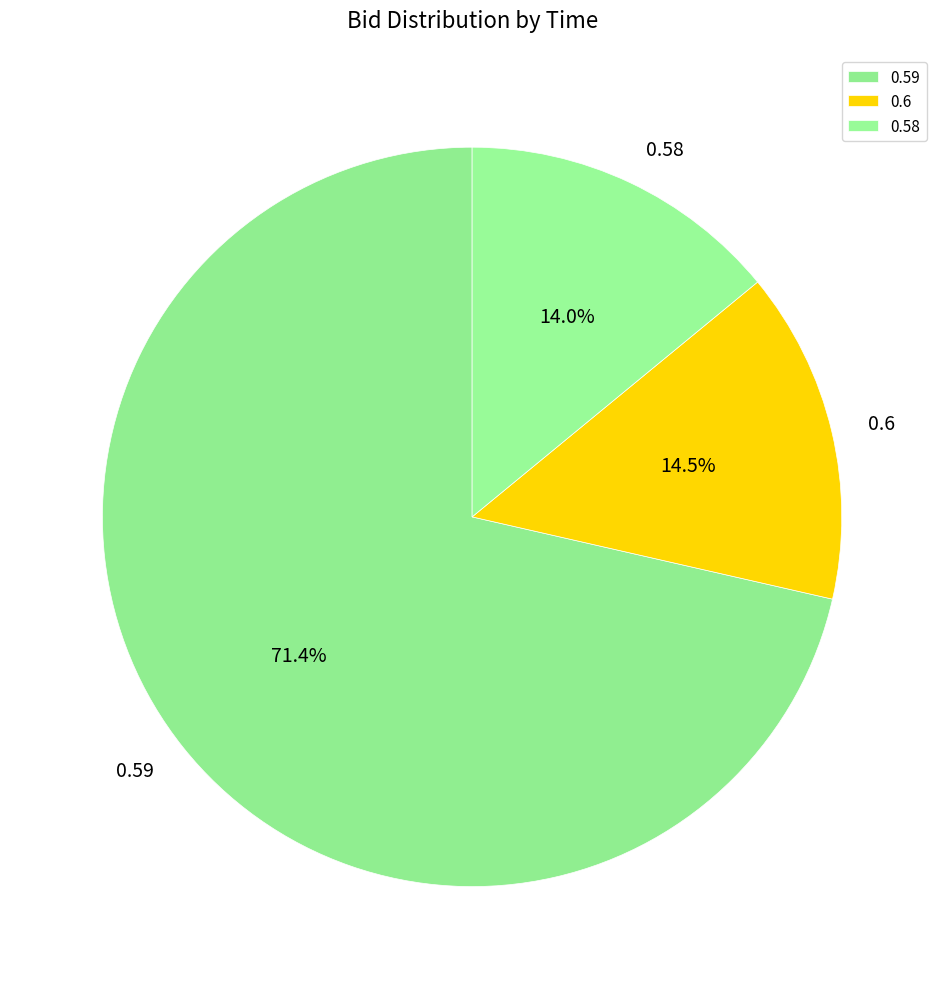

To the nearest percent, what is the average slice percentage?

33%